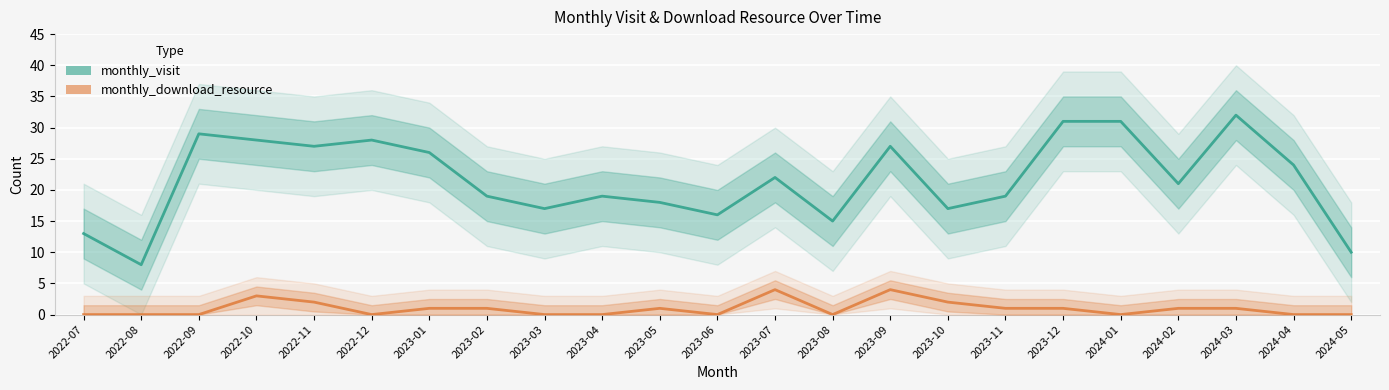

What is the difference between the second highest and second lowest values in the monthly_visit series?

21